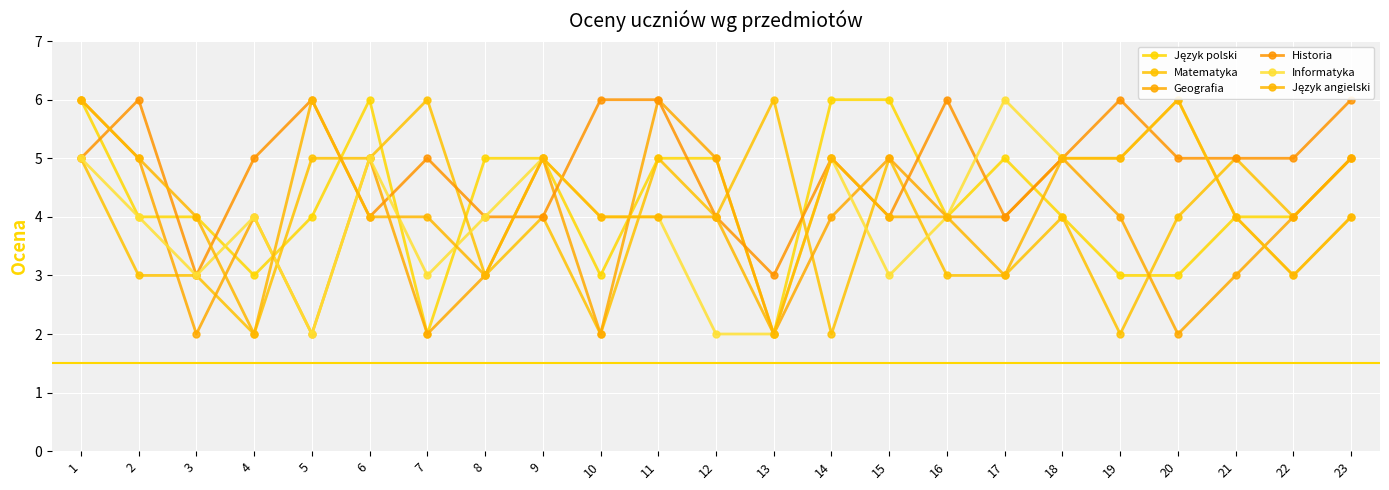

The value of Geografia at 1 is 3. True or false?

False